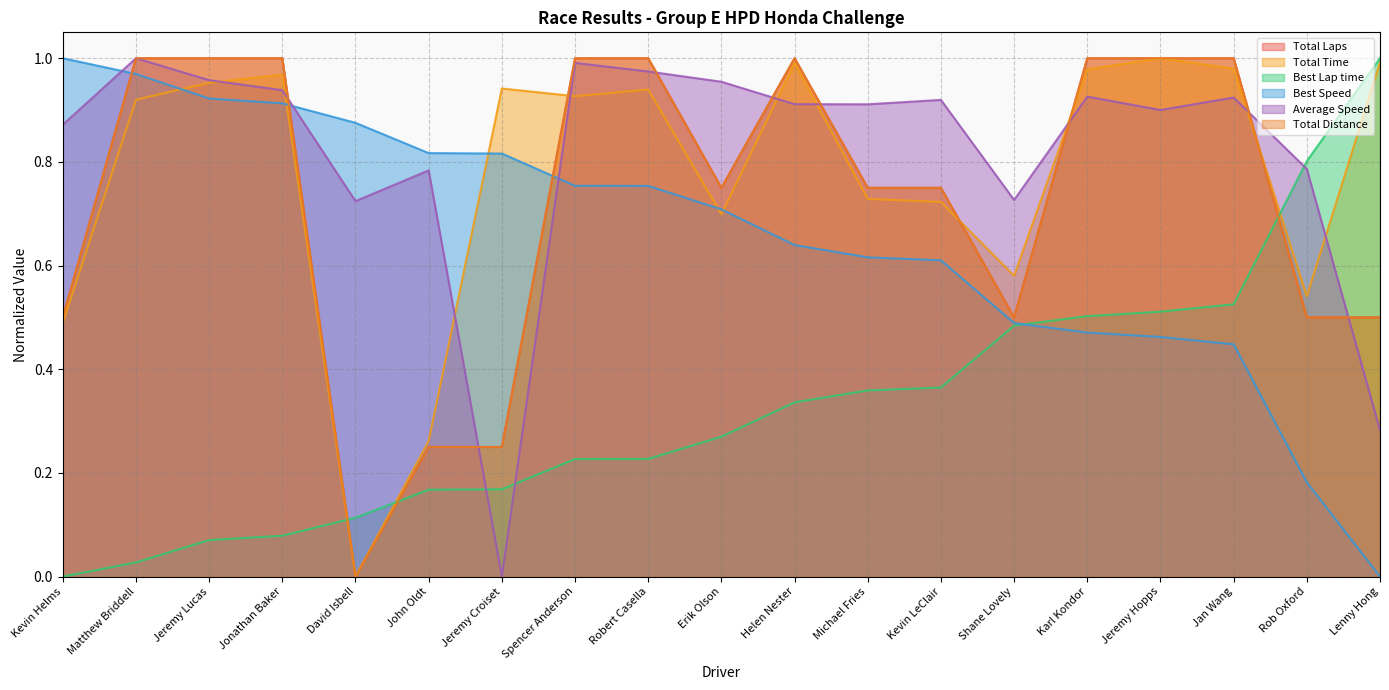

Does the chart display data point markers on the line(s)?

No